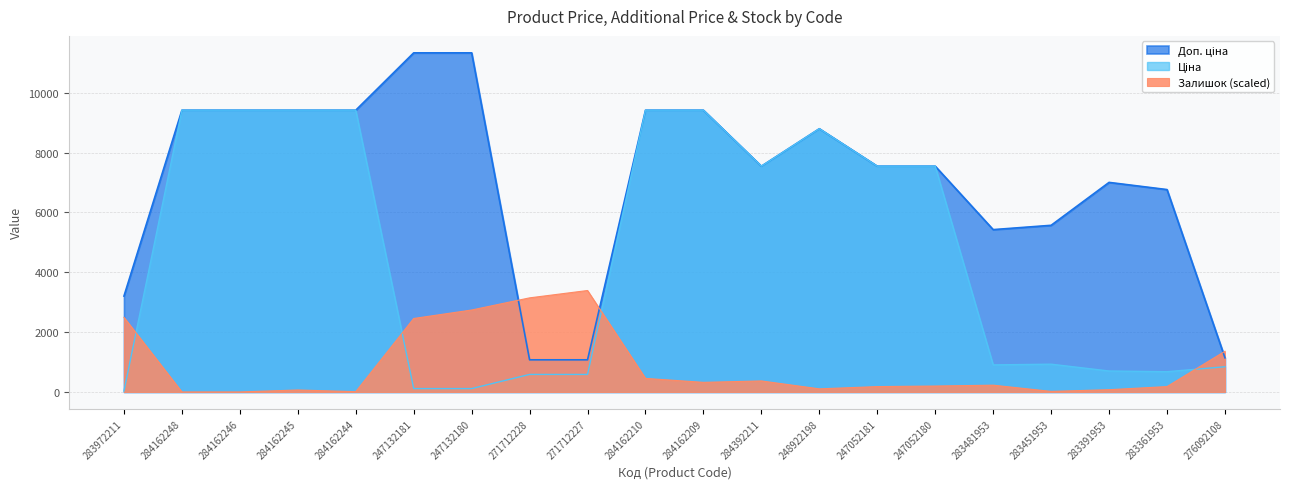

What is the sum of all Доп. ціна values?

141865.0